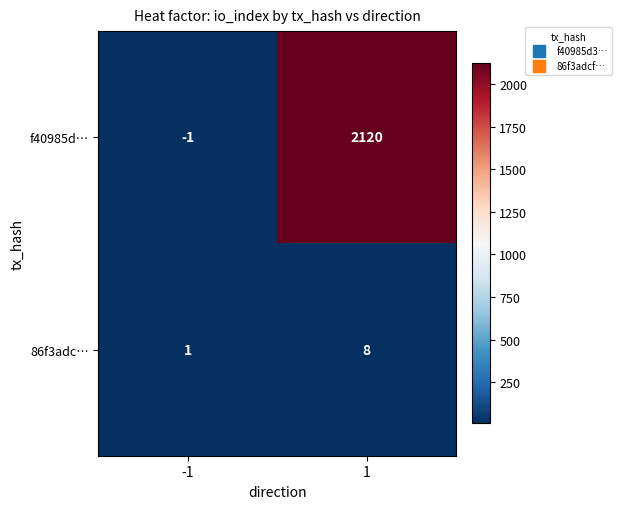

Reading right to left, transcribe all the data shown in this chart.

f40985d…: 2120	-1
86f3adc…: 8	1